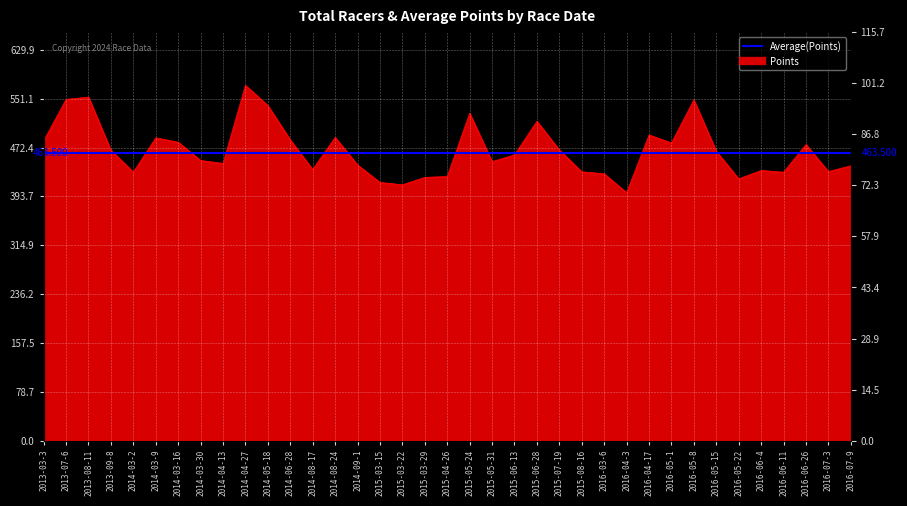

The value at 2016-06-11 is 109.9. True or false?

False